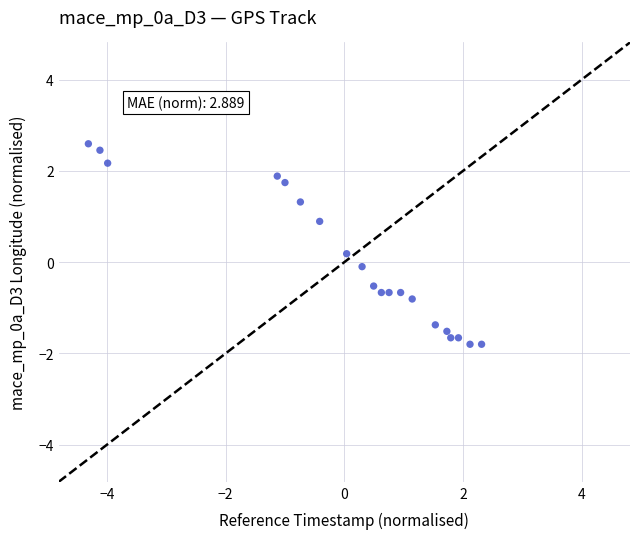

What is the range of Y values (max minus min)?

4.4